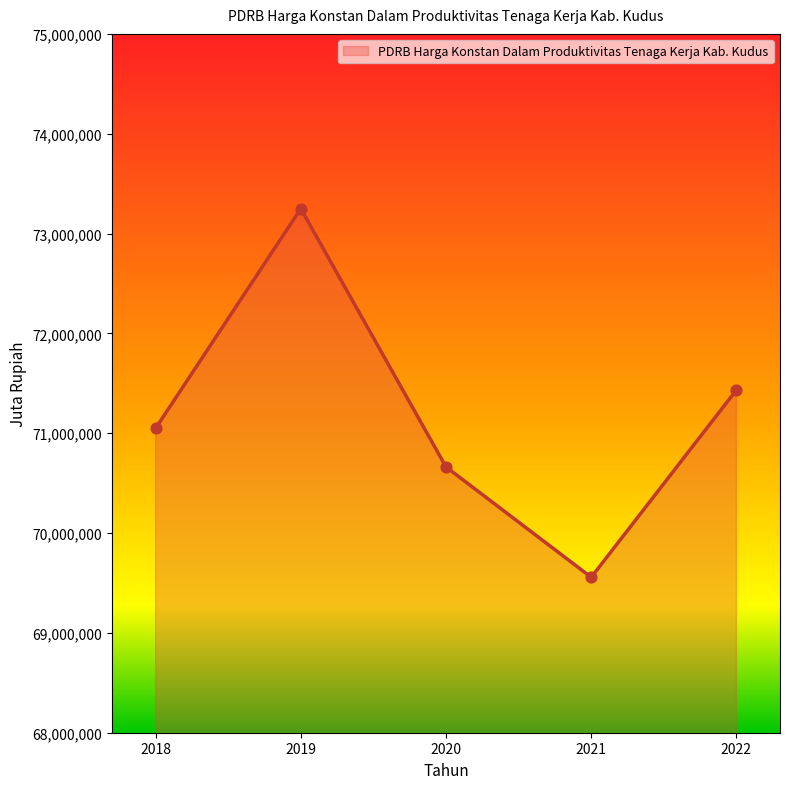

Which has a higher value, 2018 or 2021?

2018